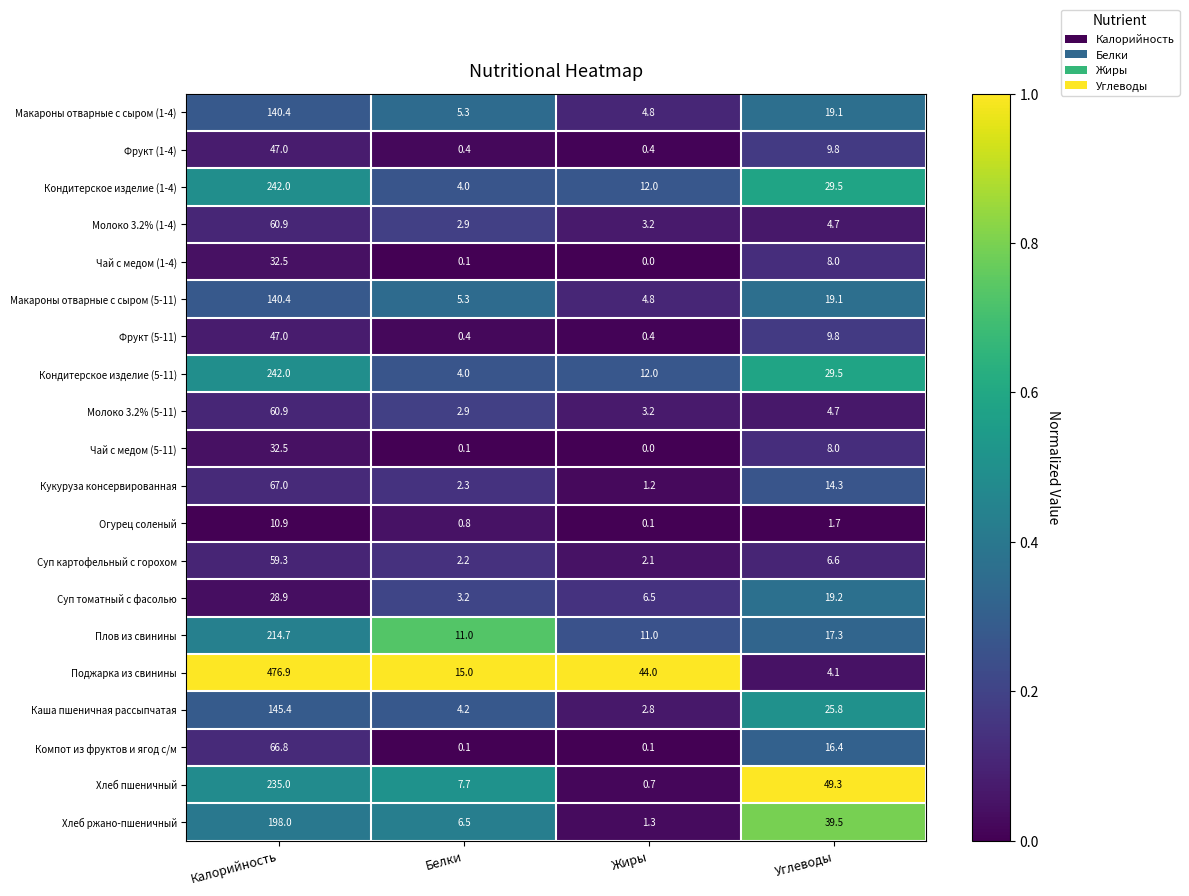

How many distinct data groups are displayed?

20